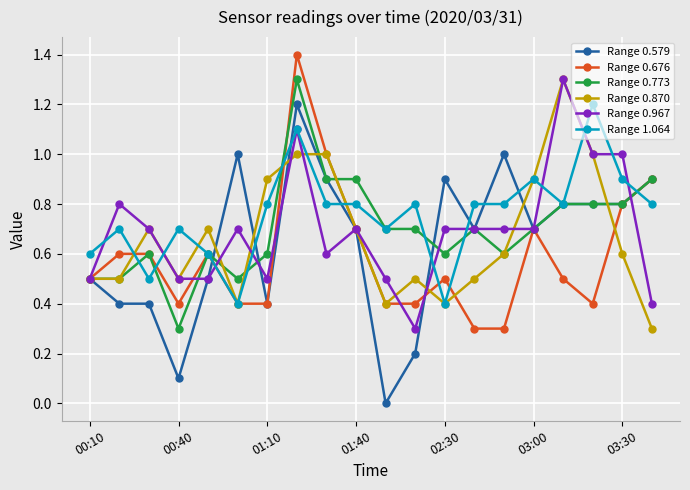

True or false: Range 0.579 has more than 2 points higher than both neighbors.

True